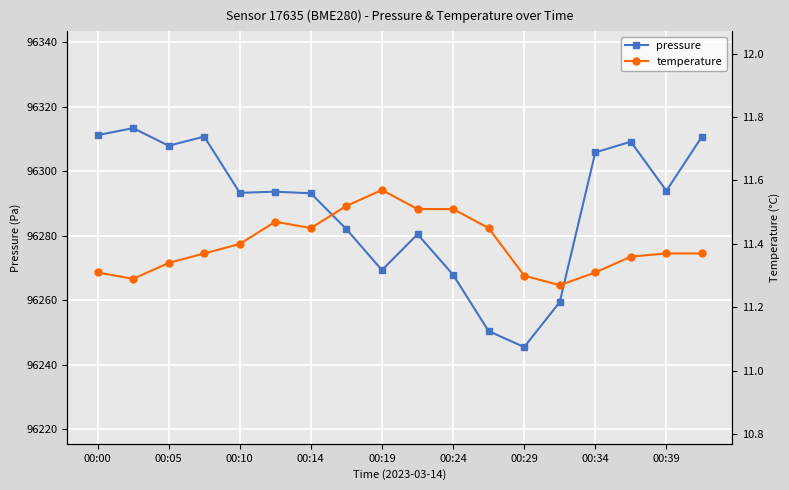

Where is the first local minimum for pressure?

00:05